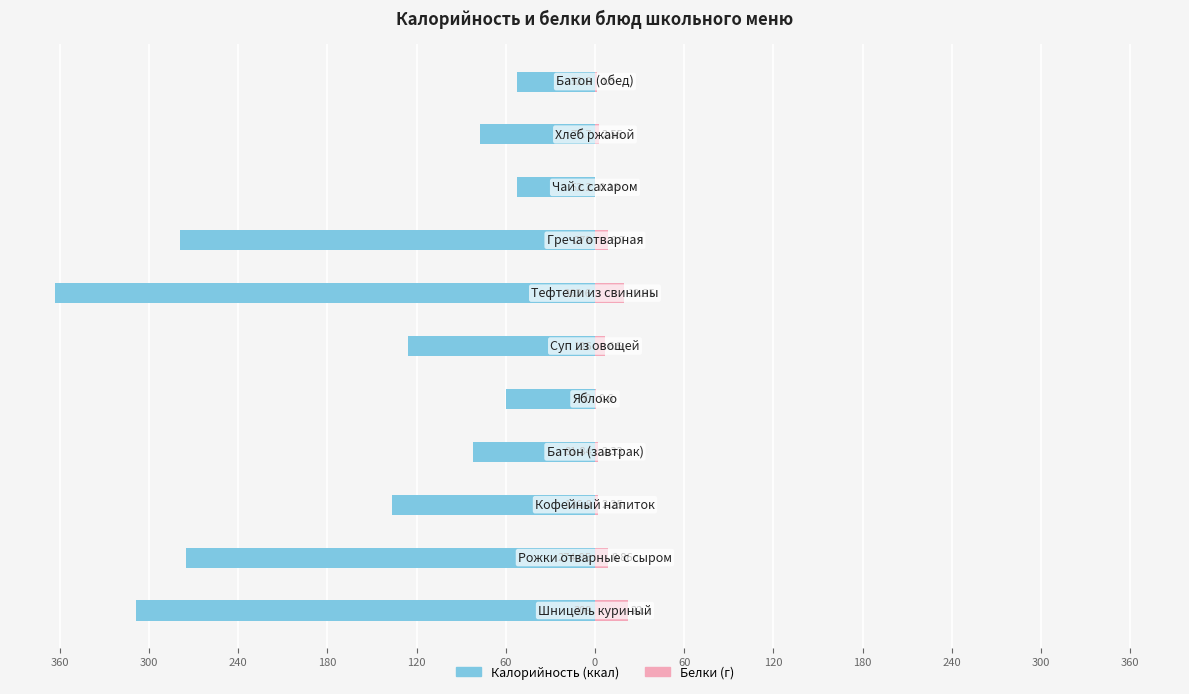

How many distinct data groups are displayed?

2